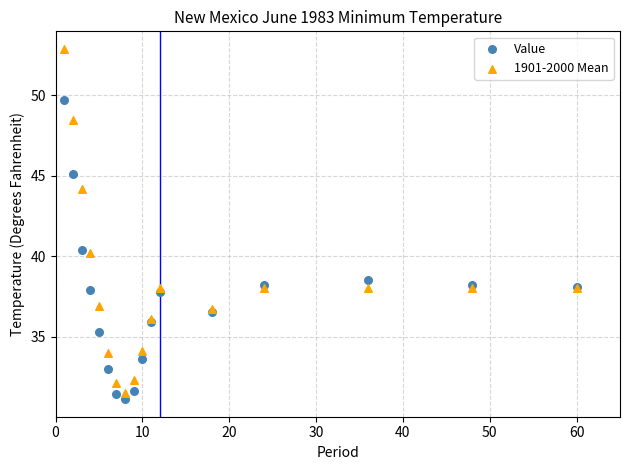

Which series contains the highest Y value?

1901-2000 Mean